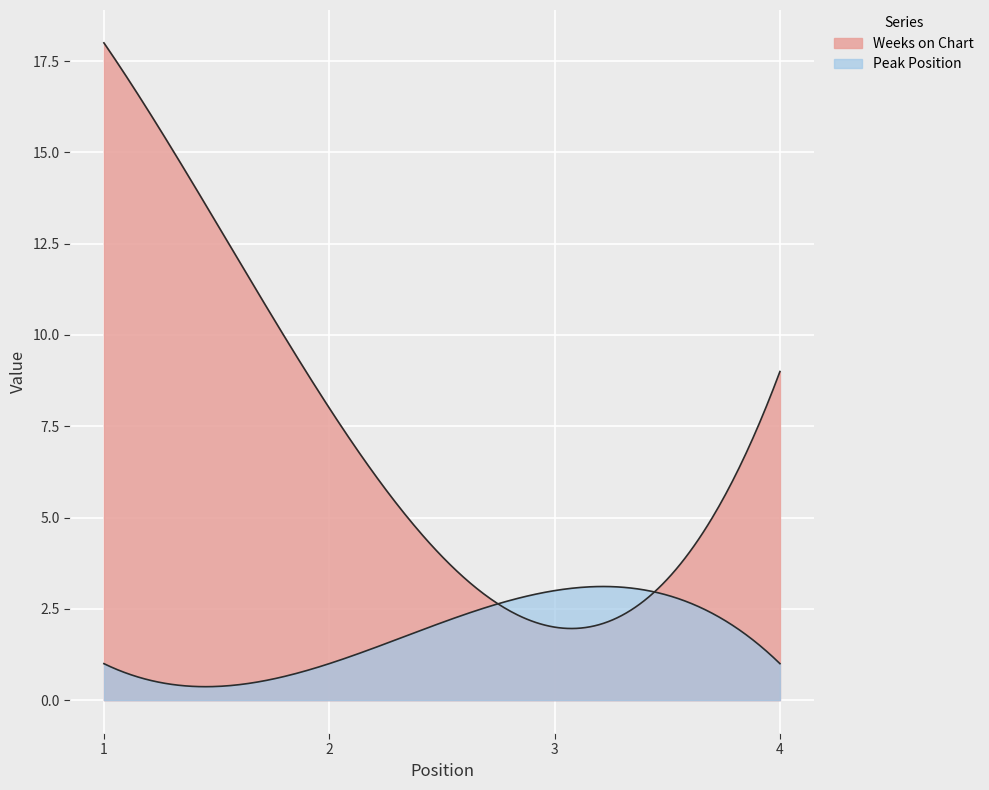

Is it true that Peak Position equals 2 at 1?

False